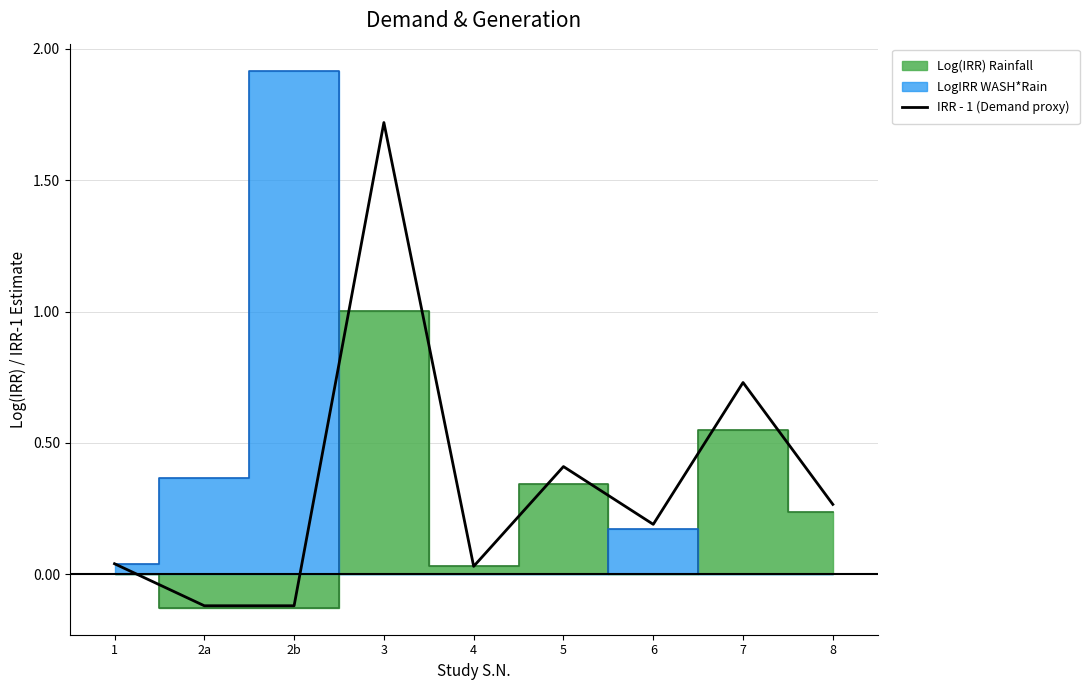

Reading right to left, transcribe all the data shown in this chart.

0.3	0.7	0.2	0.4	0.0	1.7	-0.1	-0.1	0.0